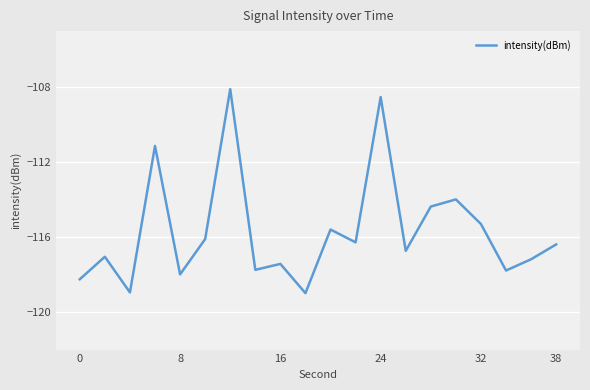

What is the difference between the maximum and minimum values?

10.9